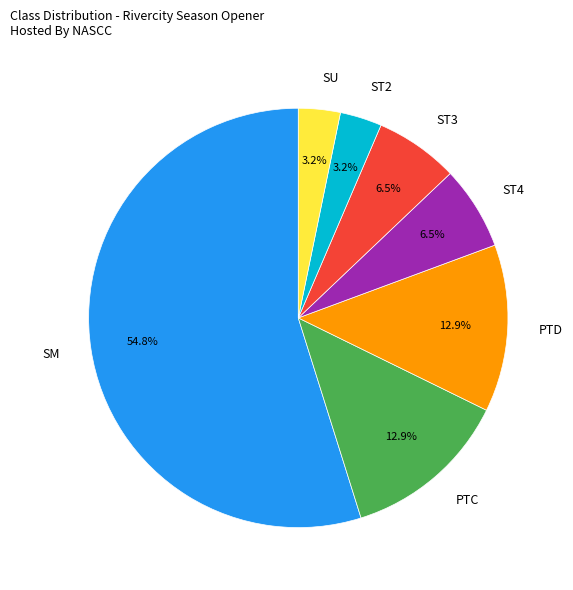

Does any single category account for the majority?

Yes